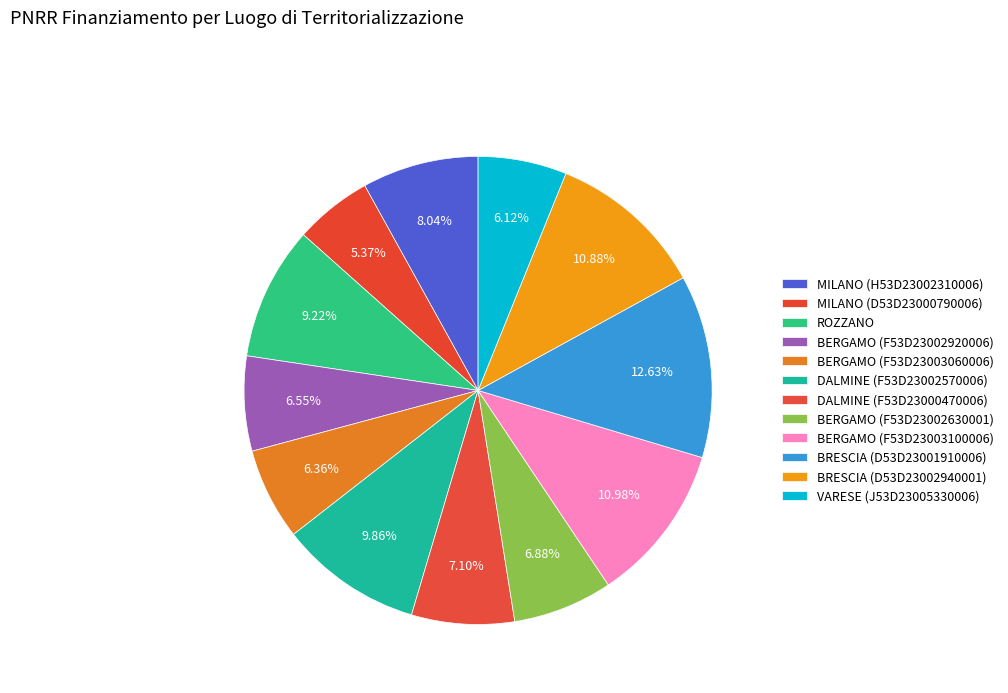

Which category has the smallest portion of the pie?

MILANO (D53D23000790006)